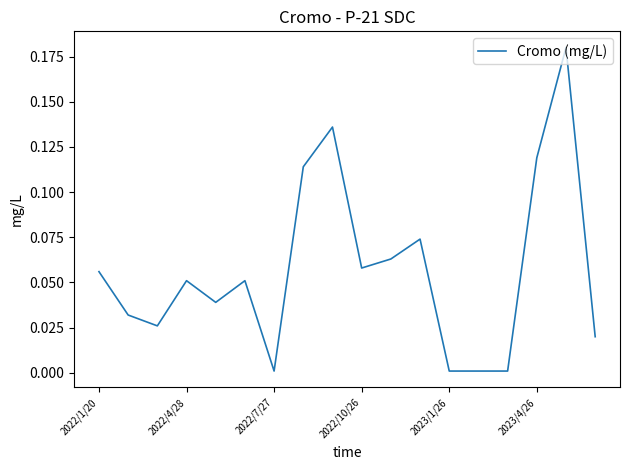

Is this an area chart (filled region under the line)?

No